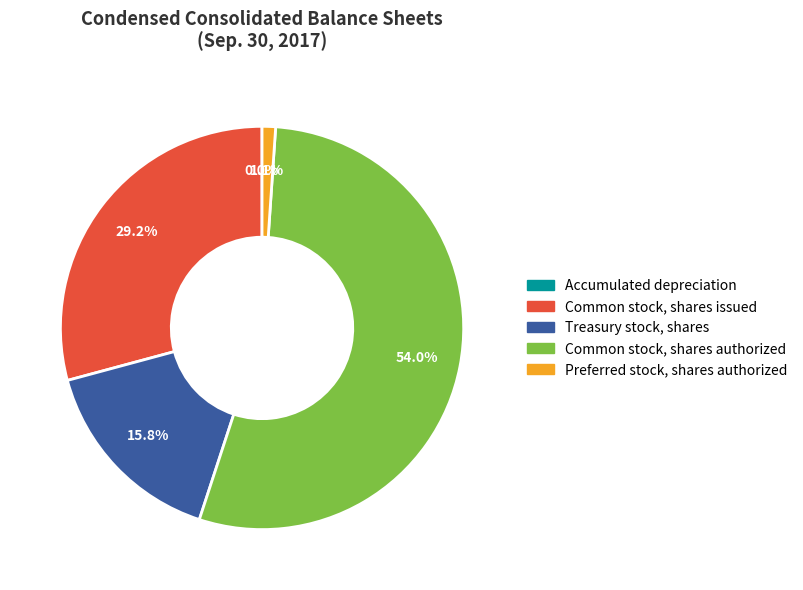

The Common stock, shares issued slice represents 29% of the pie. True or false?

True